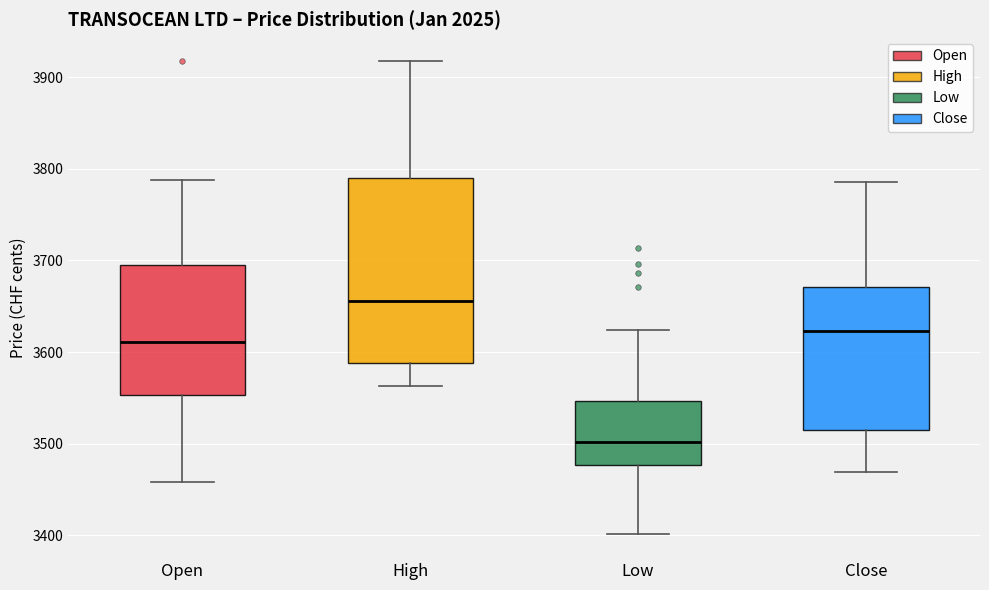

Which box is the tallest, from its lower edge to its upper edge?

High